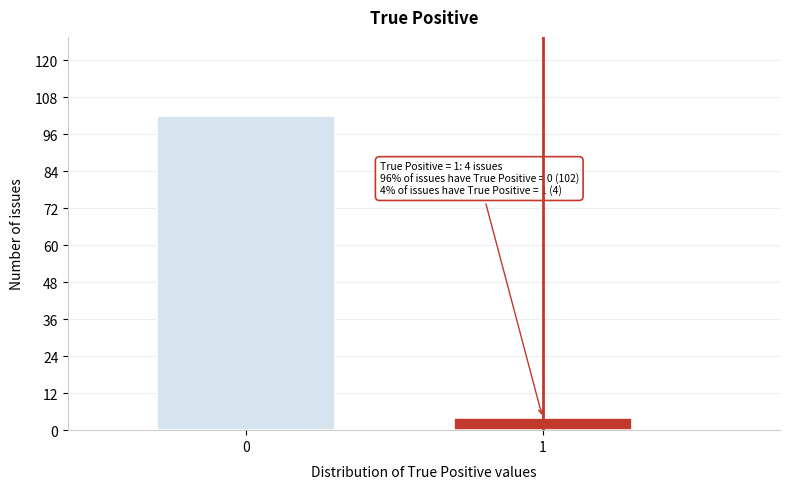

Reading right to left, transcribe all the data shown in this chart.

1=4	0=102